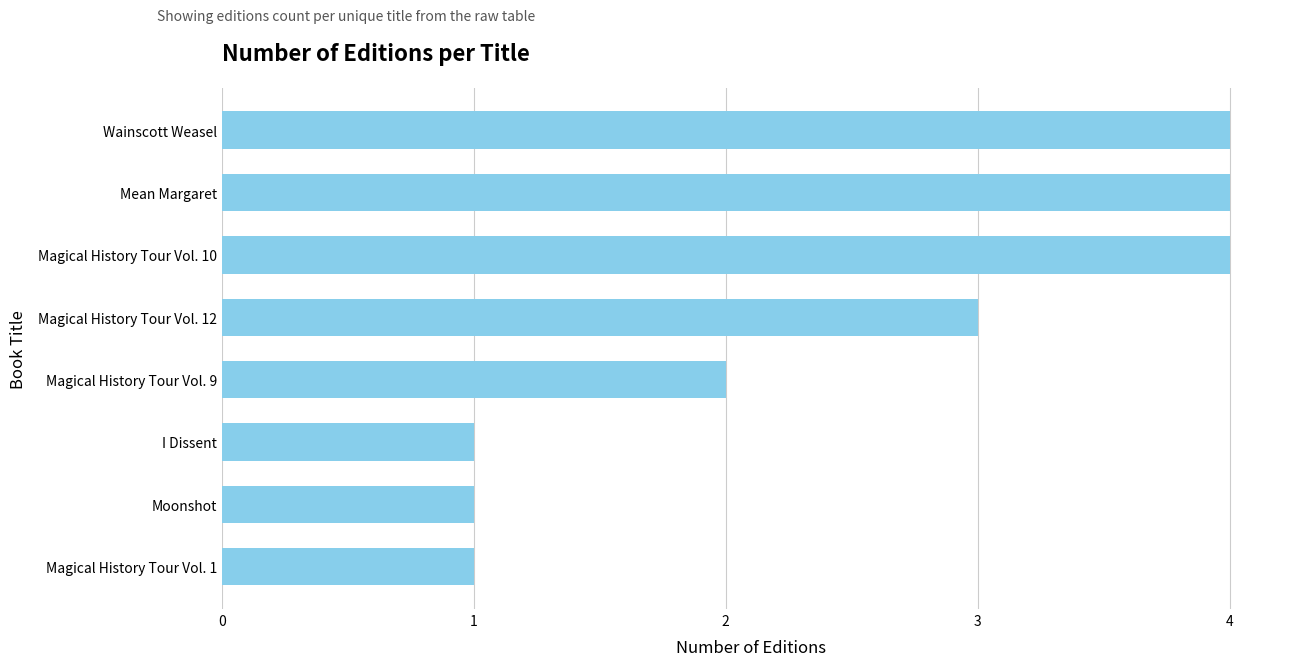

What value does the data have at Wainscott Weasel?

4